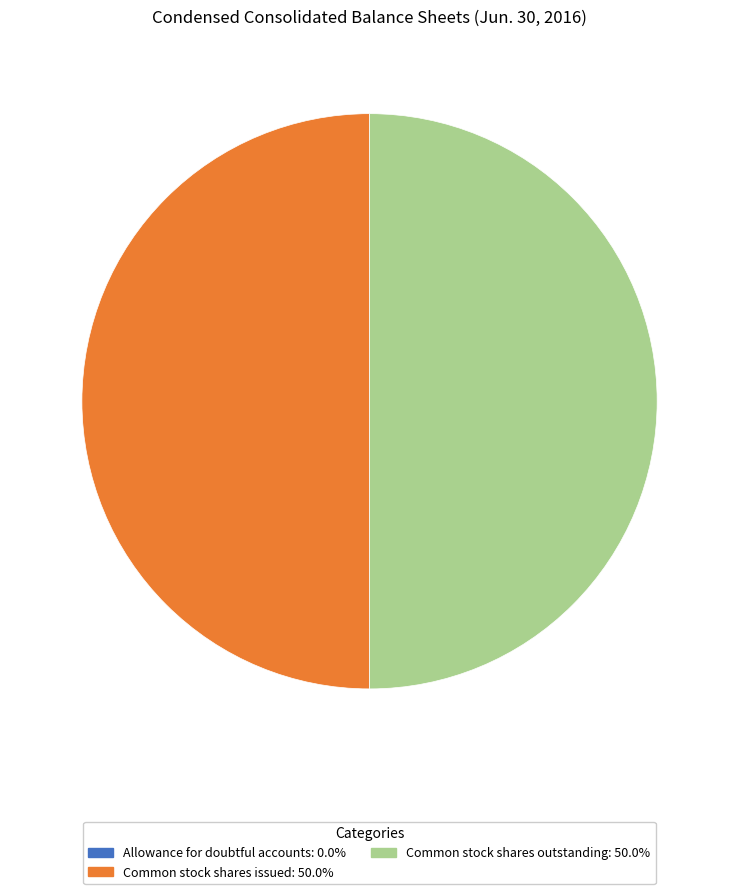

How many slices are in this pie chart?

3